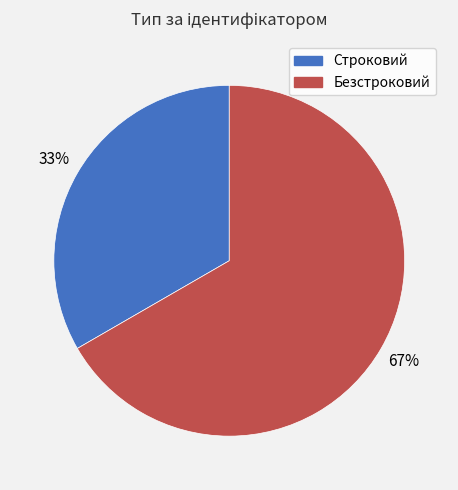

Combined, do Безстроковий and Строковий account for over 50%?

Yes